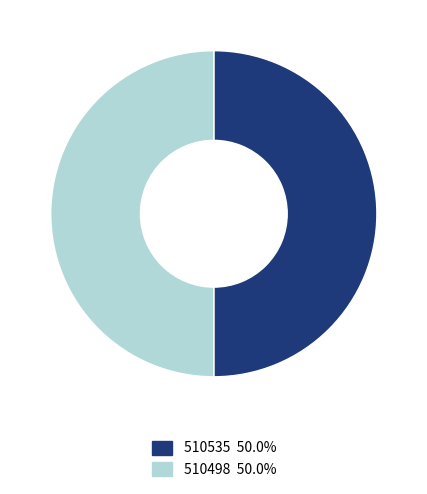

Combined, do 510498 50.0% and 510535 50.0% account for over 50%?

Yes